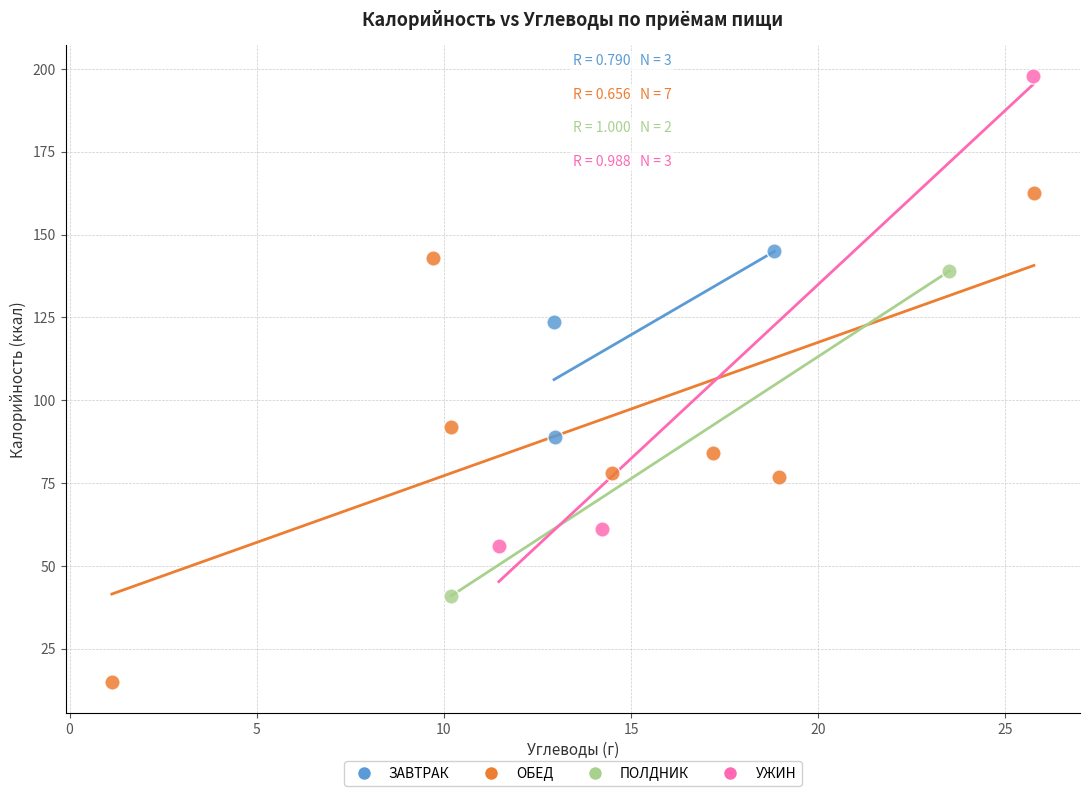

Which series reaches the maximum Y coordinate?

УЖИН